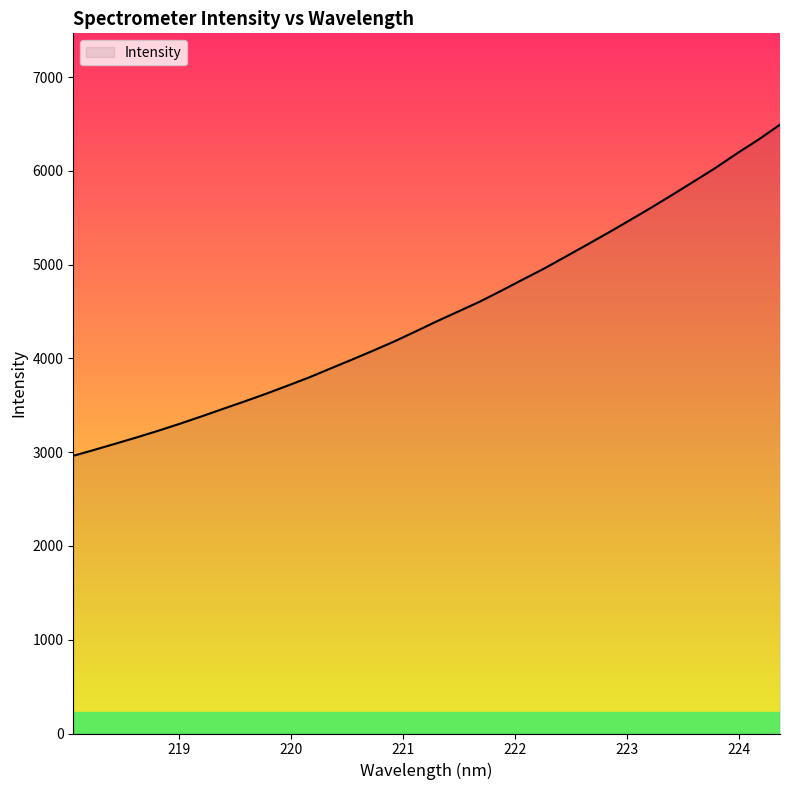

What is the difference between the maximum and minimum values?

3531.3